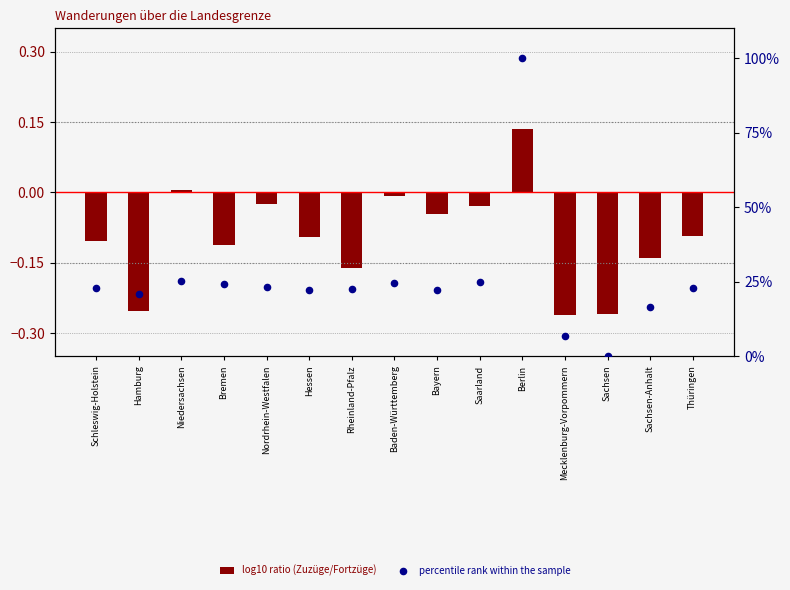

Which series contains the highest Y value?

percentile rank within the sample